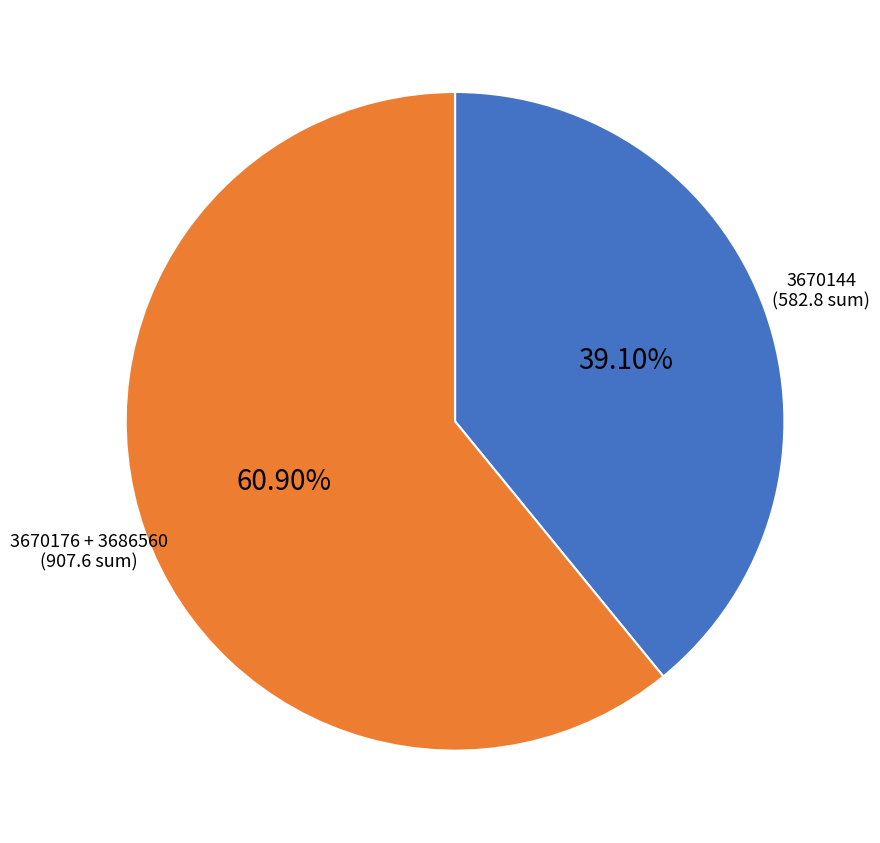

Rank the categories by value from highest to lowest.

3670176 + 3686560, 3670144